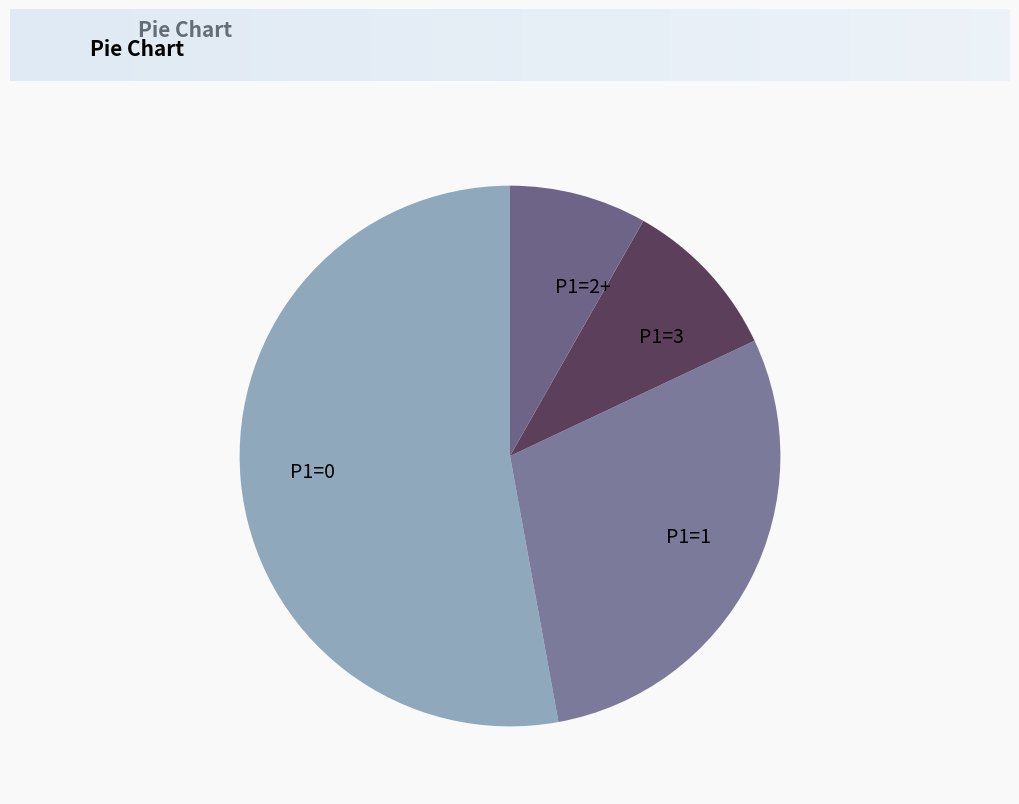

Is there a majority slice in this chart?

Yes